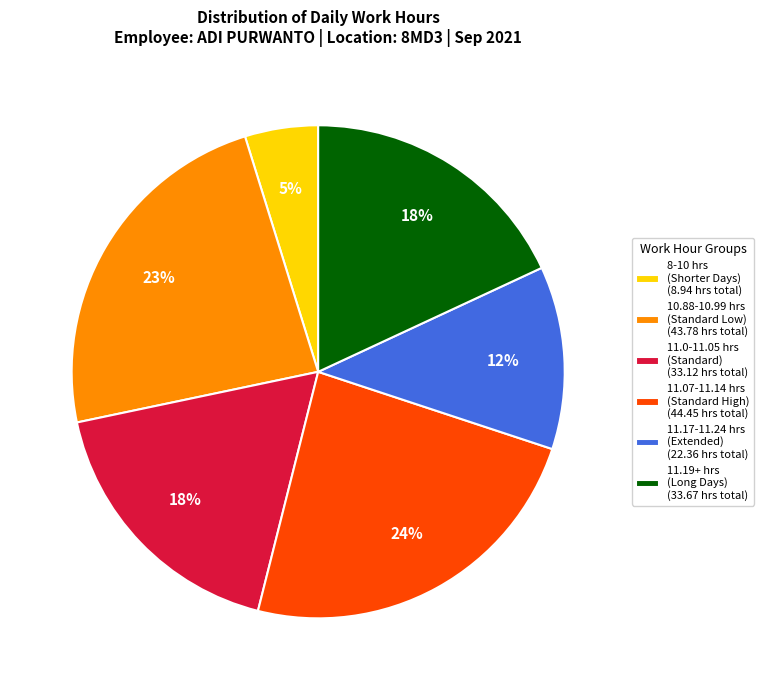

Count the number of slices in the pie.

6